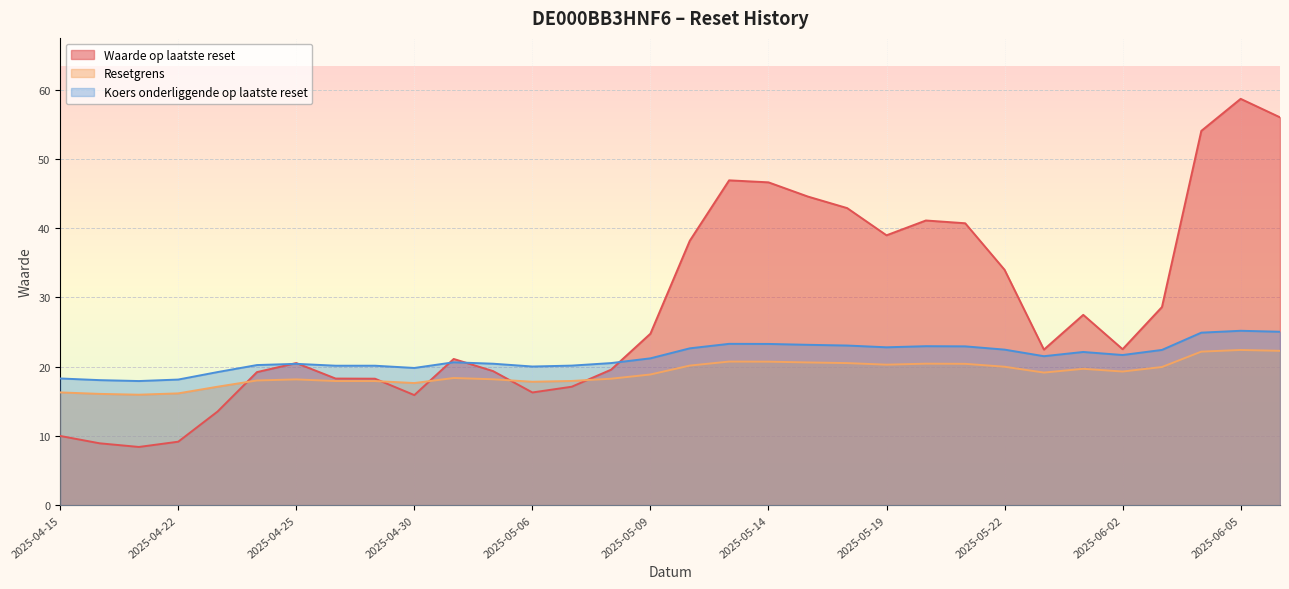

Which series has the widest spread of values?

Waarde op laatste reset